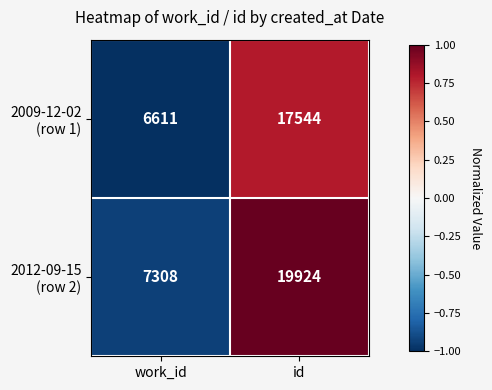

What is the total value across all series at id?

37468